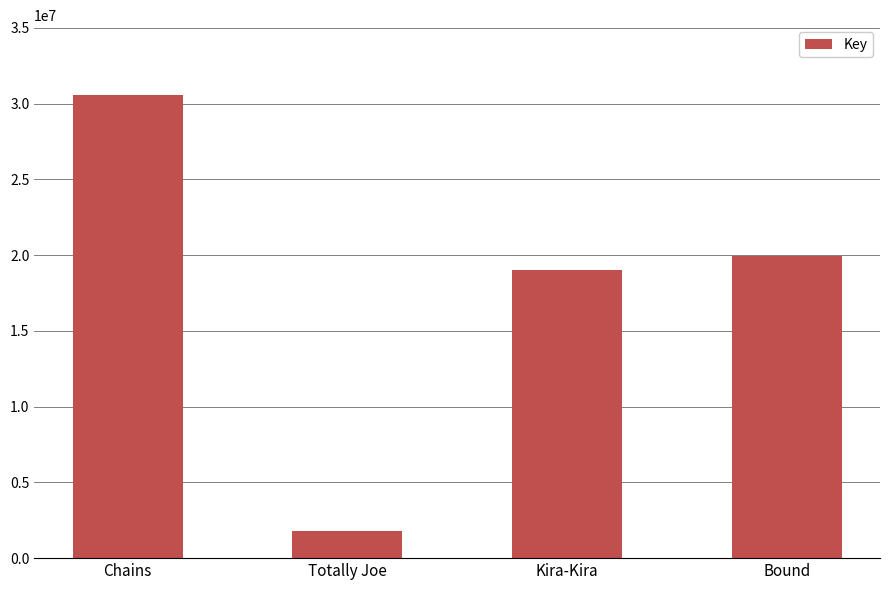

What is the ratio of the value at Kira-Kira to the value at Totally Joe?

10.4